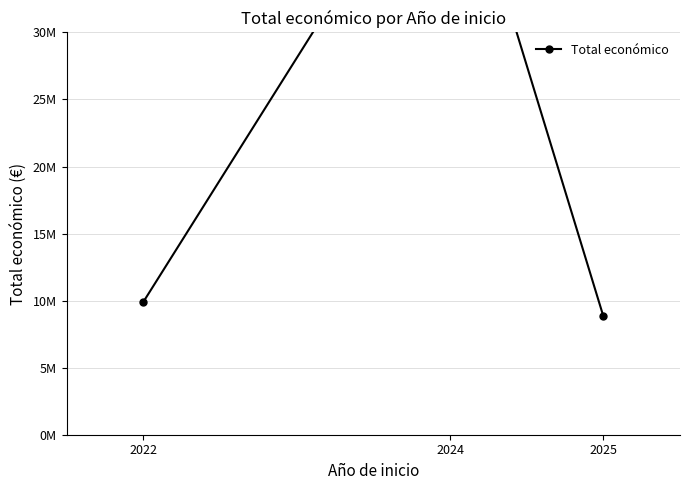

List the labels in order of value, largest first.

2024, 2022, 2025